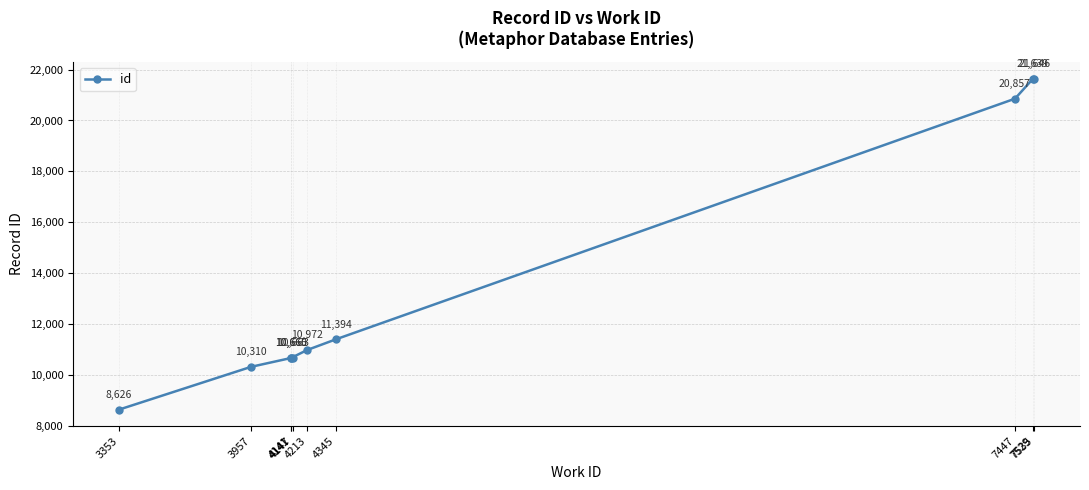

What is the difference between the maximum and minimum values?

13020